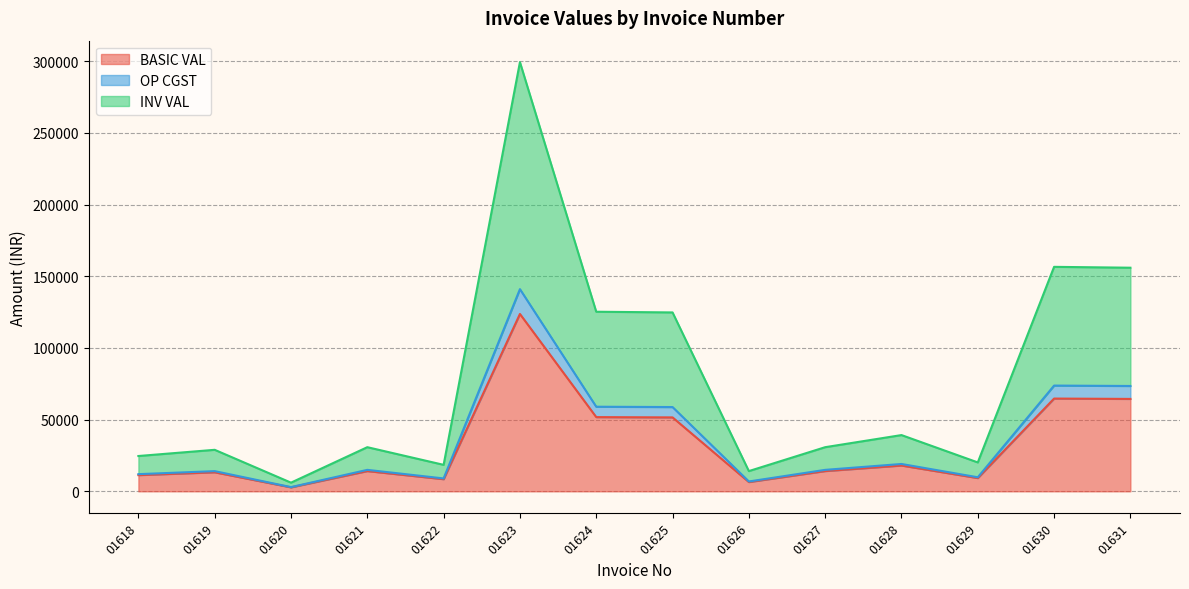

What is the highest value of the BASIC VAL series?

123732.0